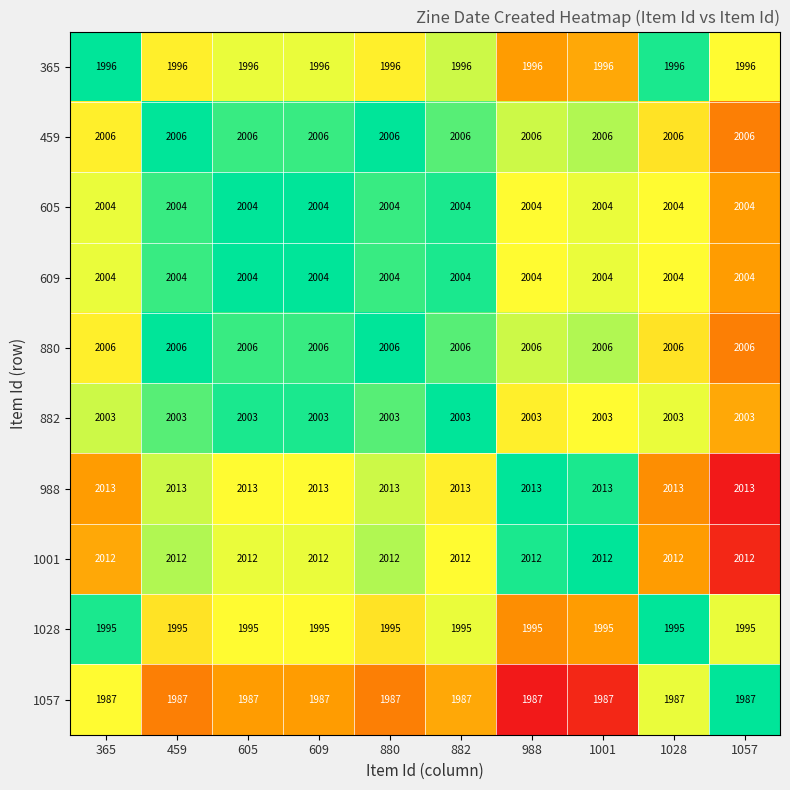

What is the sum of the 1001 values at 880 and 1057?

4024